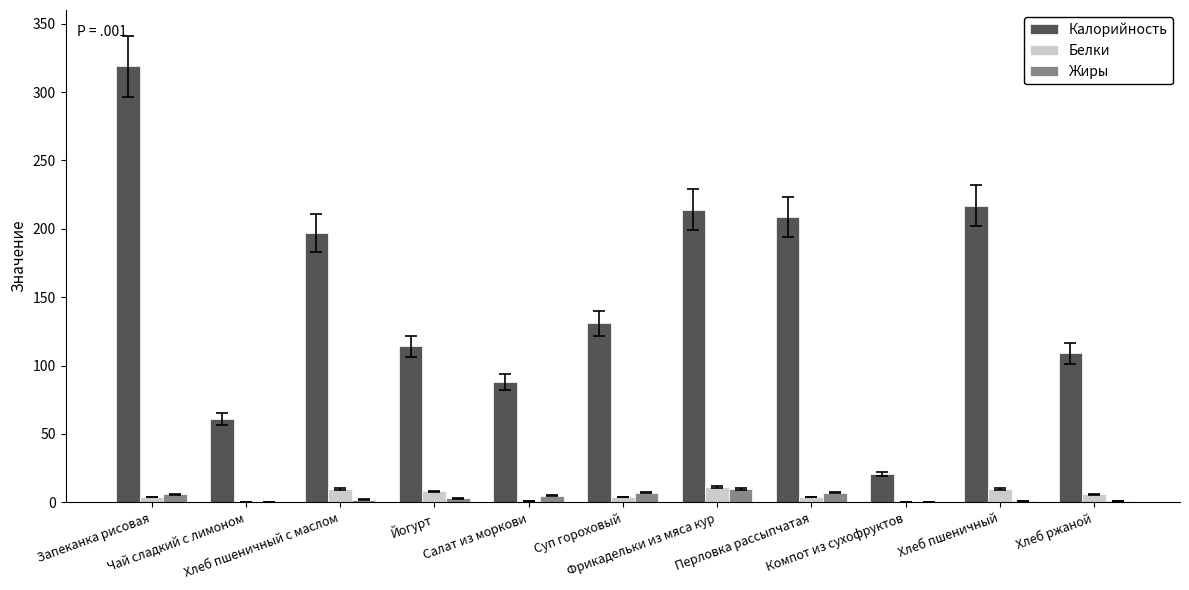

What is the sum of all Калорийность values?

1680